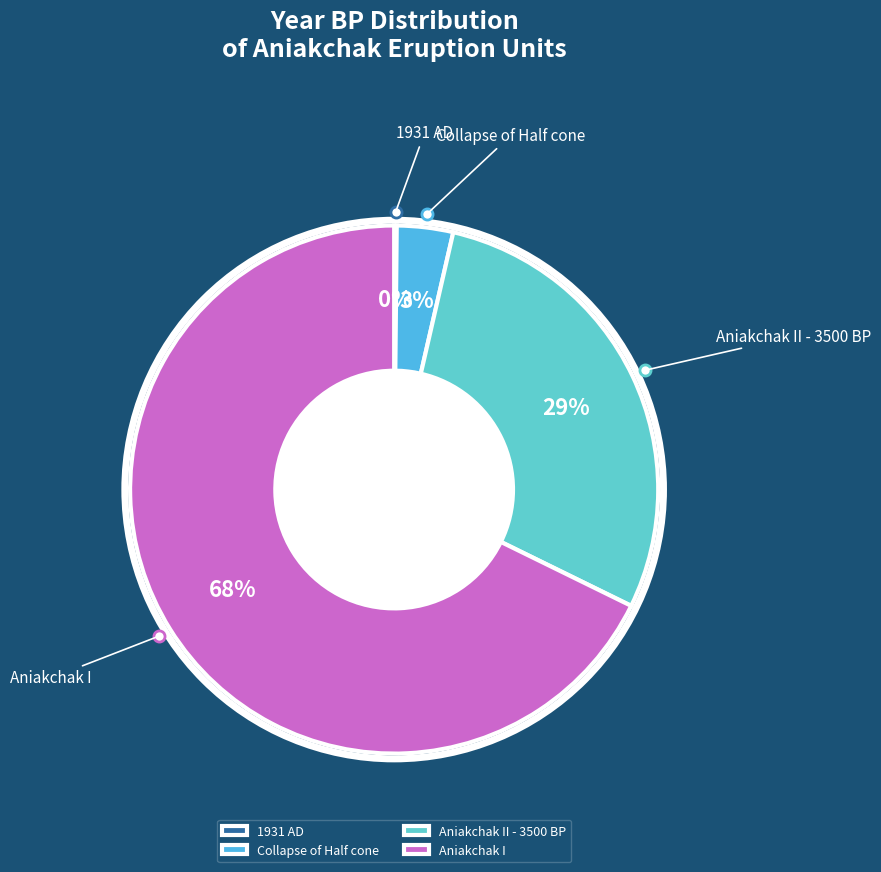

To the nearest percent, what is the difference between the largest and smallest slice percentages?

68%